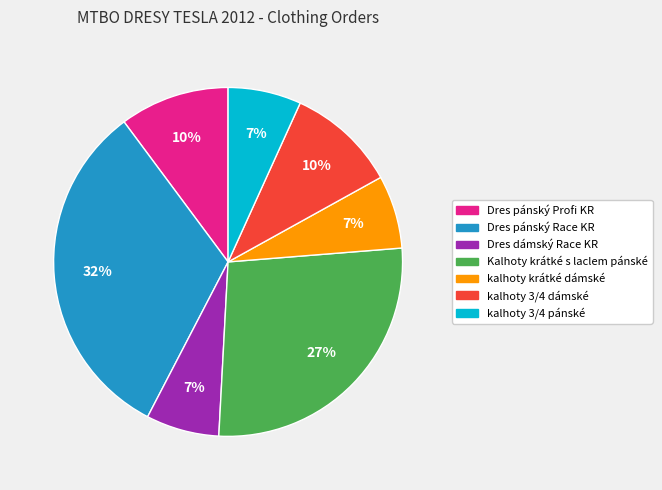

Does any single category account for the majority?

No